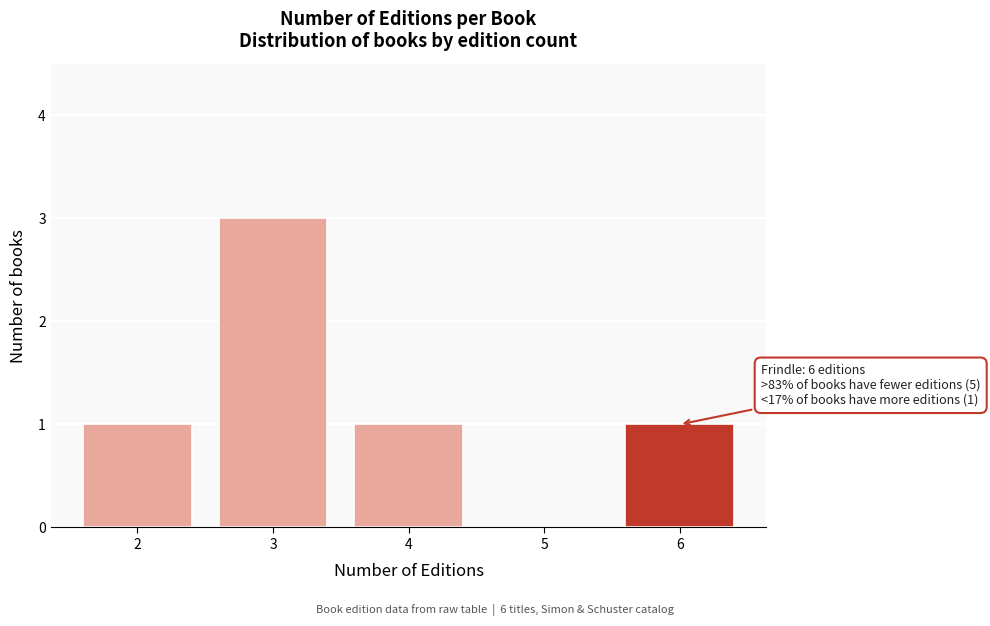

Reading left to right, list all the values displayed in this chart.

2=1	3=3	4=1	5=0	6=1